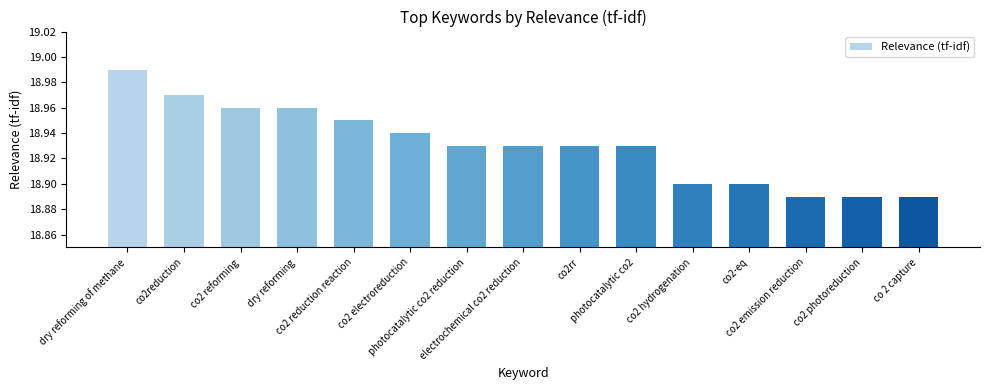

What is the sum of all values?

284.0